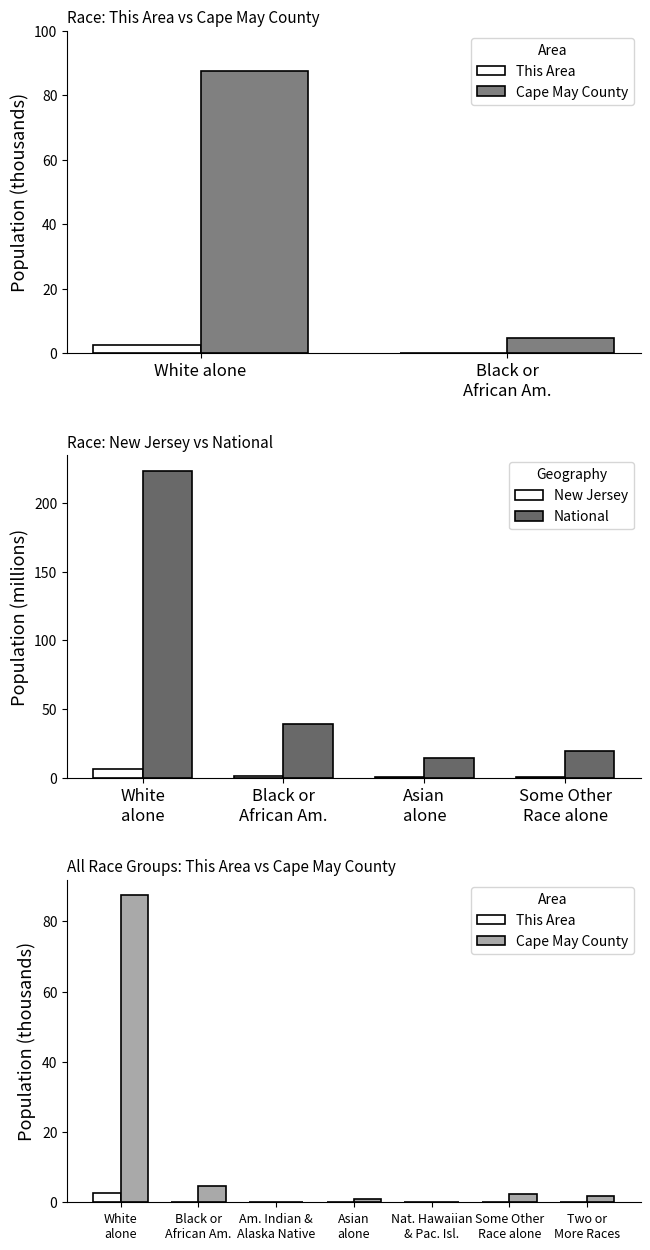

What is the average value of the This Area series?

0.4